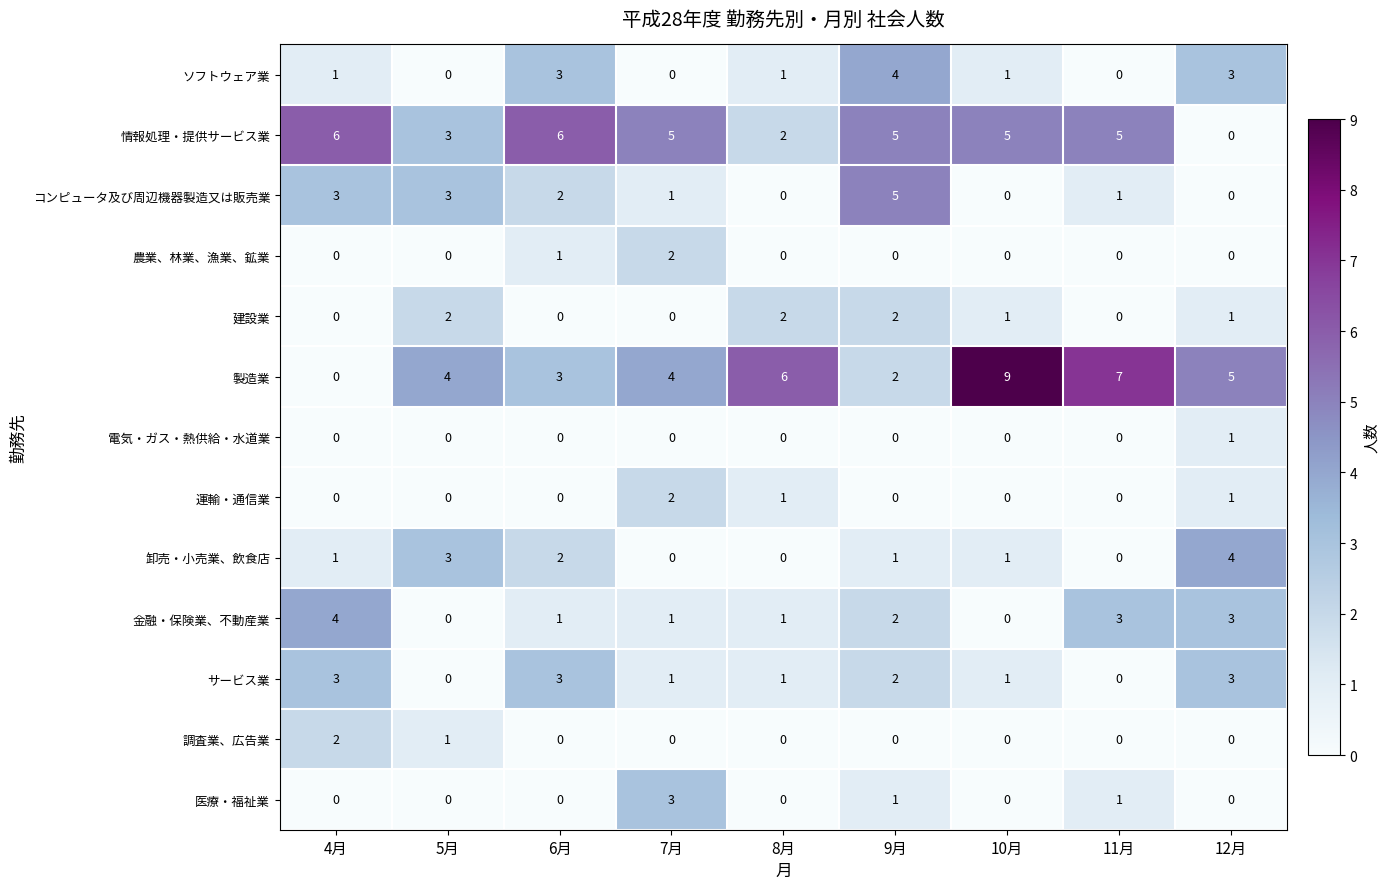

What is the difference between the maximum and minimum values in the 卸売・小売業、飲食店 series?

4